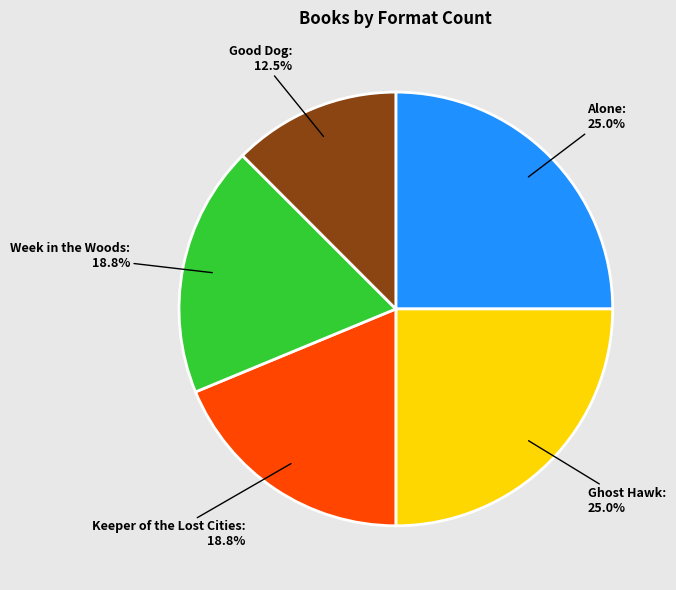

What percentage is NOT represented by Ghost Hawk?

75.0%